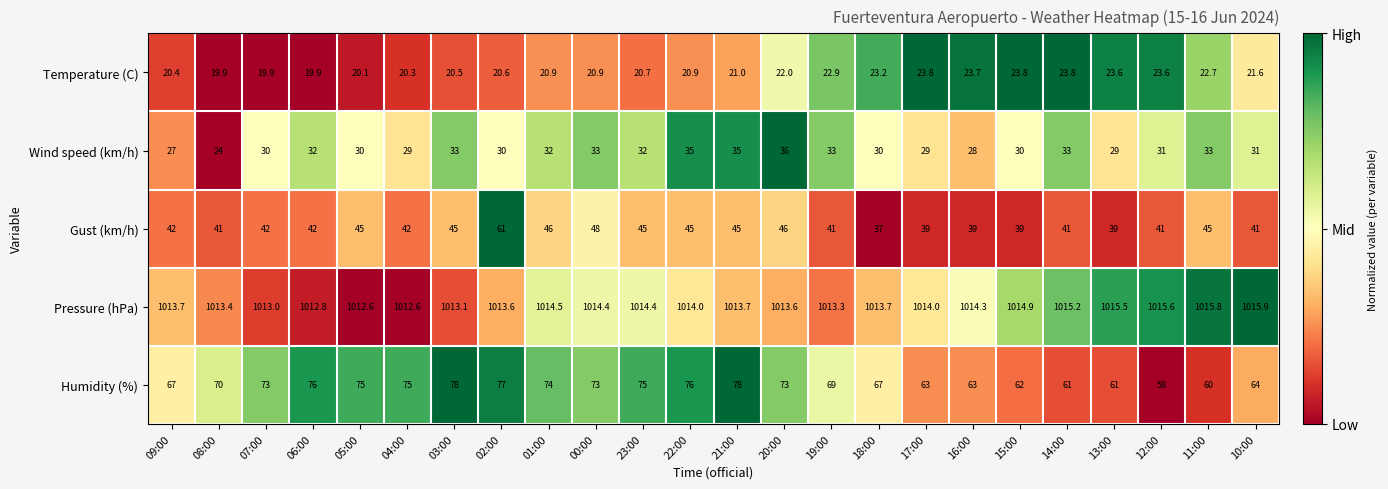

What is the spread (max minus min) of values at 03:00?

992.6